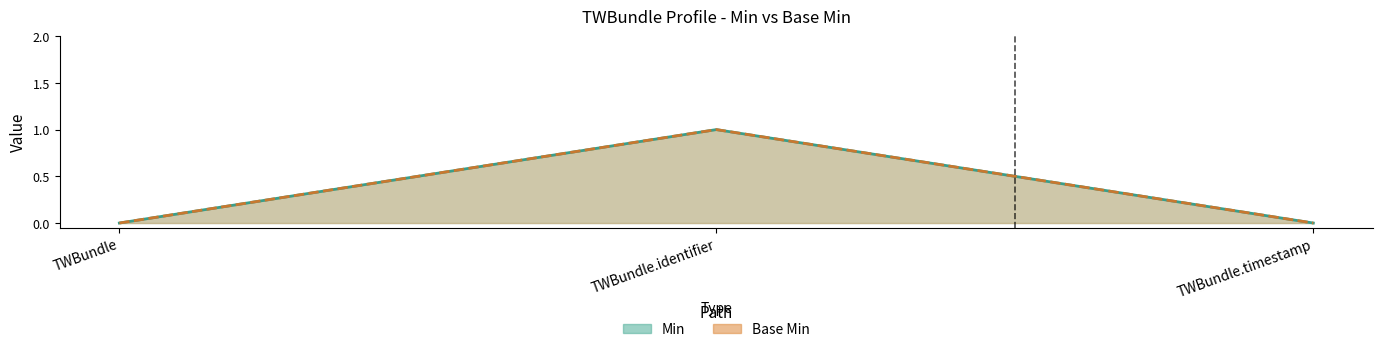

Between TWBundle.identifier and TWBundle.timestamp, which is larger?

TWBundle.identifier